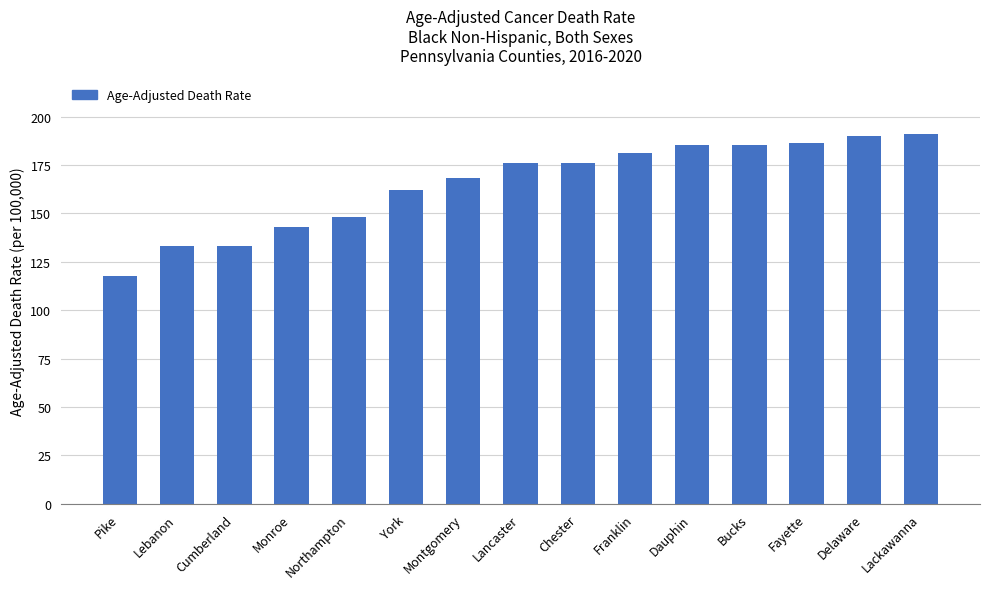

Where does the data first go above 175?

Lancaster